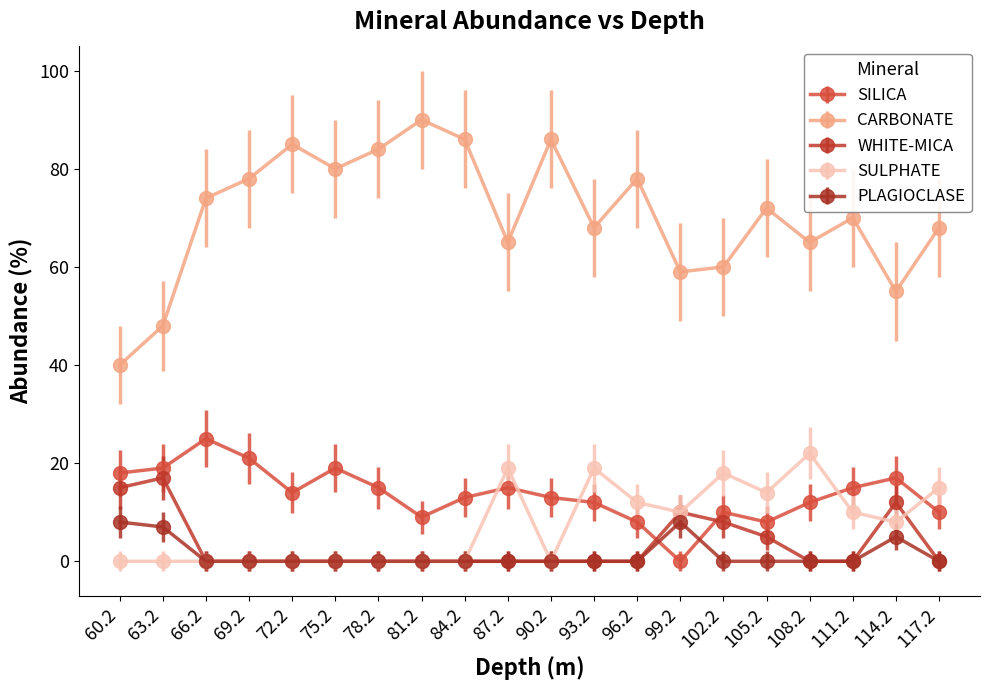

What are all the series names shown in the legend?

SILICA, CARBONATE, WHITE-MICA, SULPHATE, PLAGIOCLASE